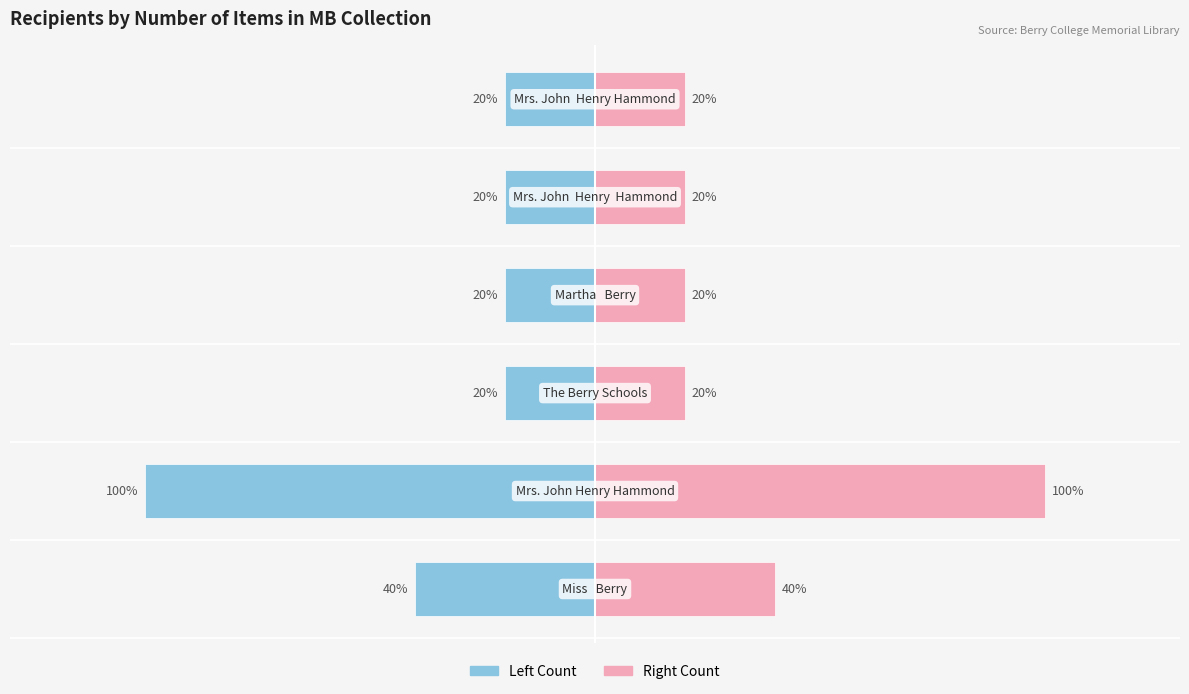

Which series has the widest spread of values?

Count (left)